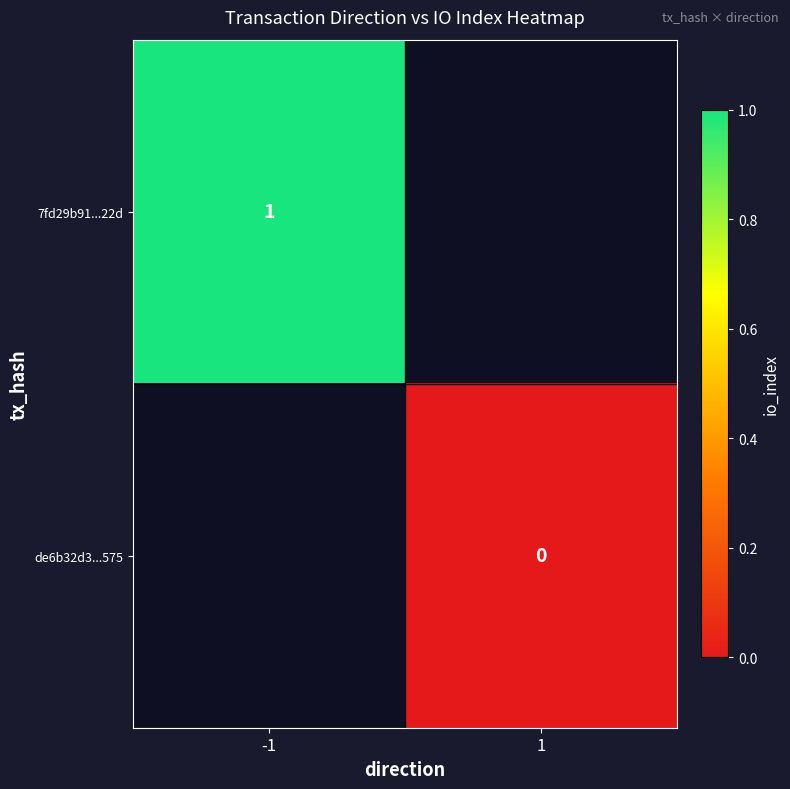

Which label corresponds to the largest value in the chart?

-1